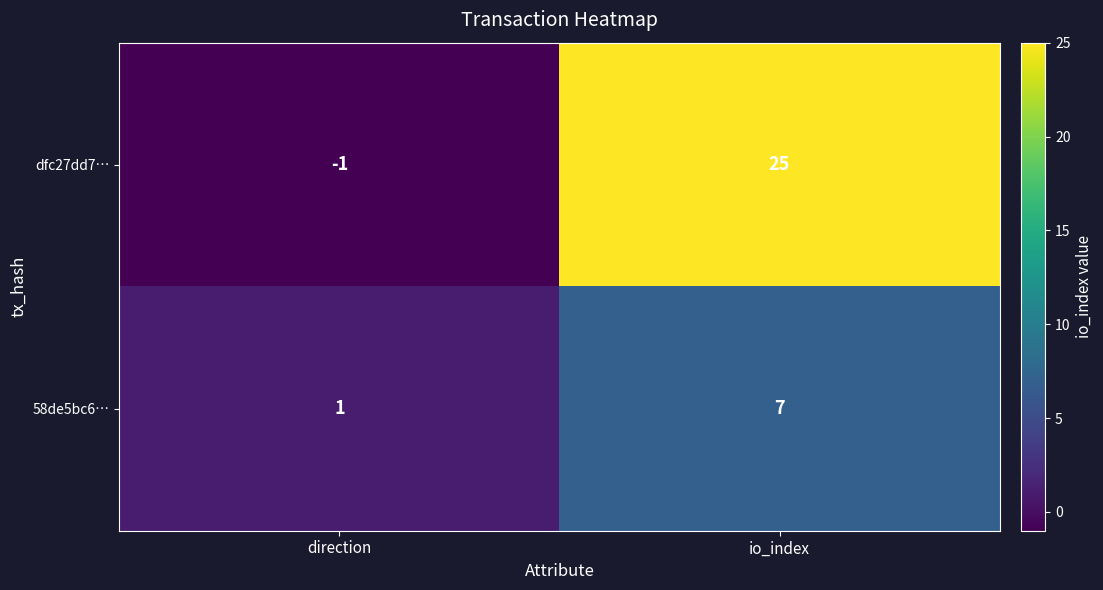

Count the number of categories in the chart.

2